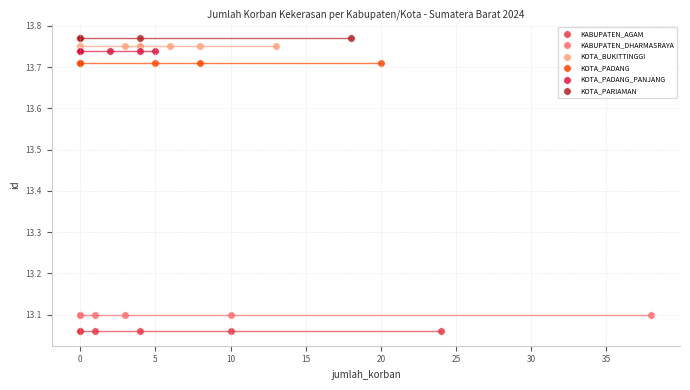

Which series reaches the minimum Y coordinate?

KABUPATEN_AGAM